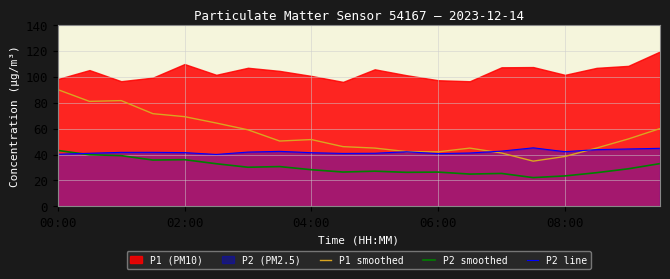

What is the value of the P2 smoothed point at the 14th from the left?

24.9